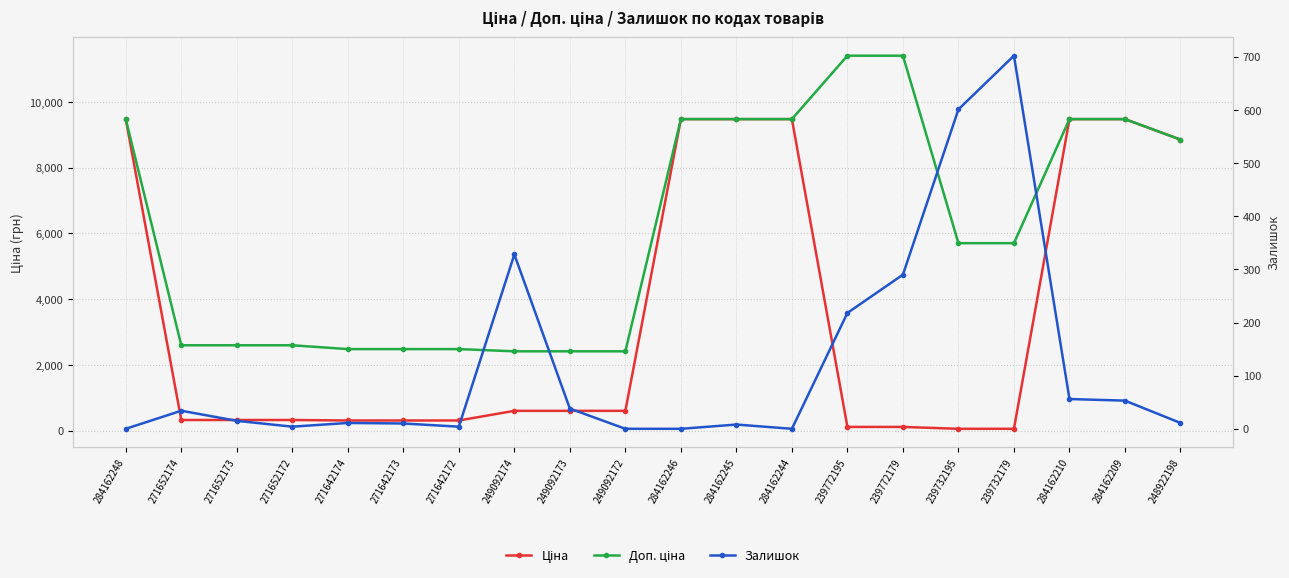

Reading right to left, what are all the values shown in this chart?

Ціна: 8856.7	9480.1	9480.1	57.0	57.0	114.1	114.1	9480.1	9480.1	9480.1	603.7	603.7	603.7	310.3	310.3	310.3	324.8	324.8	324.8	9480.1
Доп. ціна: 8856.7	9480.1	9480.1	5705.0	5705.0	11410.0	11410.0	9480.1	9480.1	9480.1	2414.8	2414.8	2414.8	2482.4	2482.4	2482.4	2598.3	2598.3	2598.3	9480.1
Залишок: 11.0	53.0	56.0	702.0	601.0	290.0	218.0	0.0	8.0	0.0	0.0	38.0	328.0	4.0	10.0	11.0	4.0	15.0	34.0	0.0